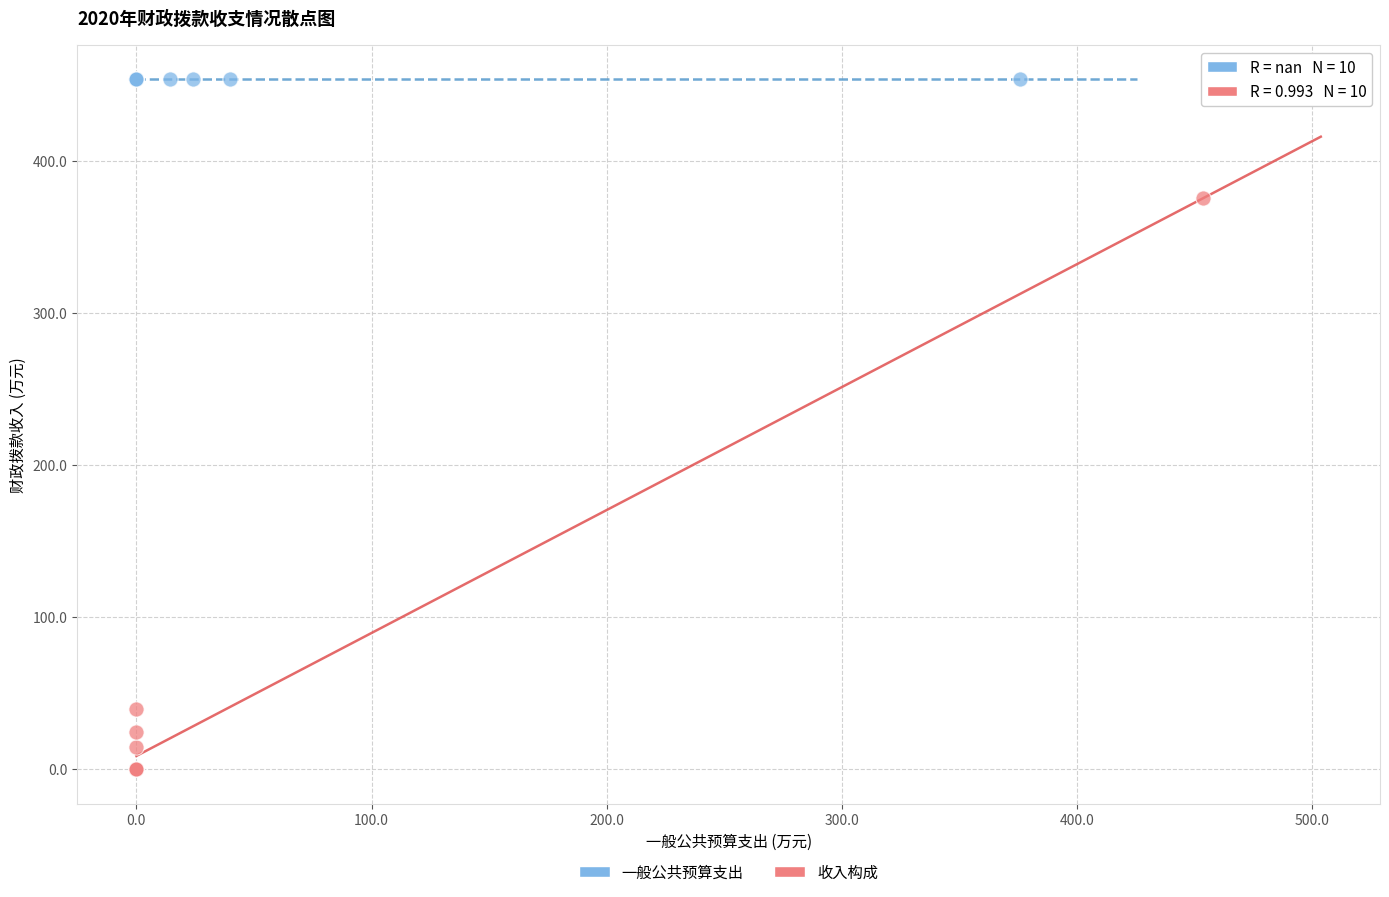

Which series reaches the maximum Y coordinate?

一般公共预算支出